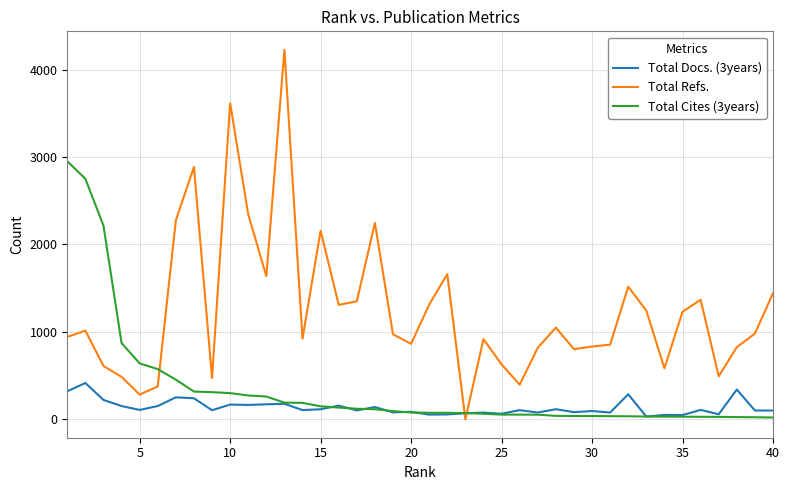

Rank the series by their average value, from highest to lowest.

Total Refs., Total Cites (3years), Total Docs. (3years)